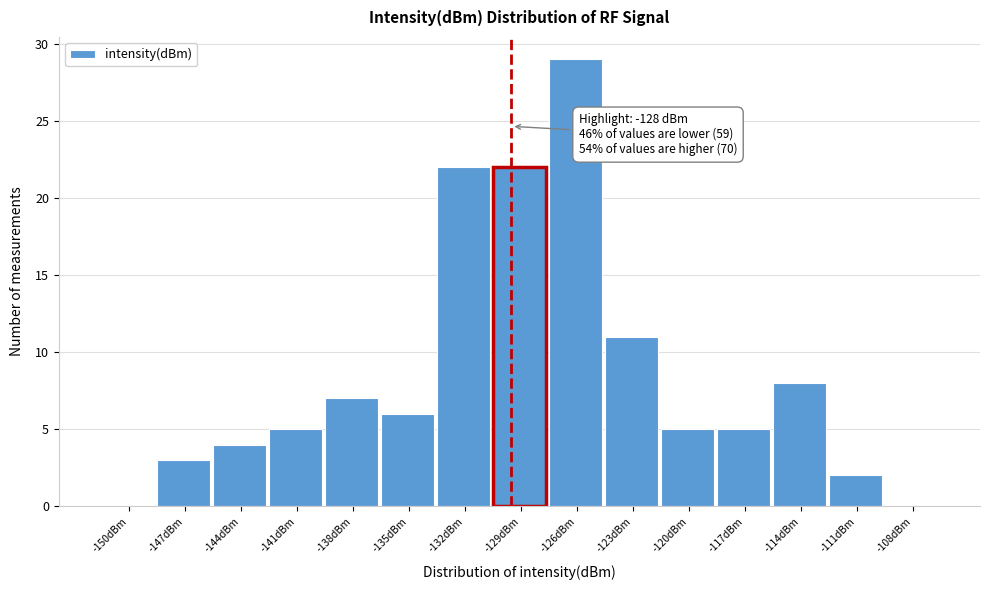

Reading right to left, list all the values displayed in this chart.

-108dBm=0	-111dBm=2	-114dBm=8	-117dBm=5	-120dBm=5	-123dBm=11	-126dBm=29	-129dBm=22	-132dBm=22	-135dBm=6	-138dBm=7	-141dBm=5	-144dBm=4	-147dBm=3	-150dBm=0